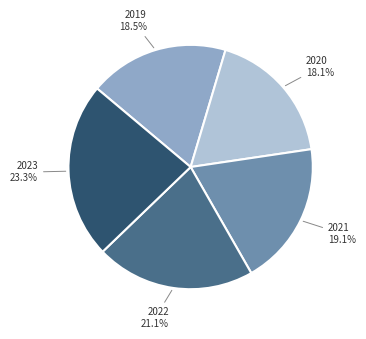

Count the number of slices in the pie.

5